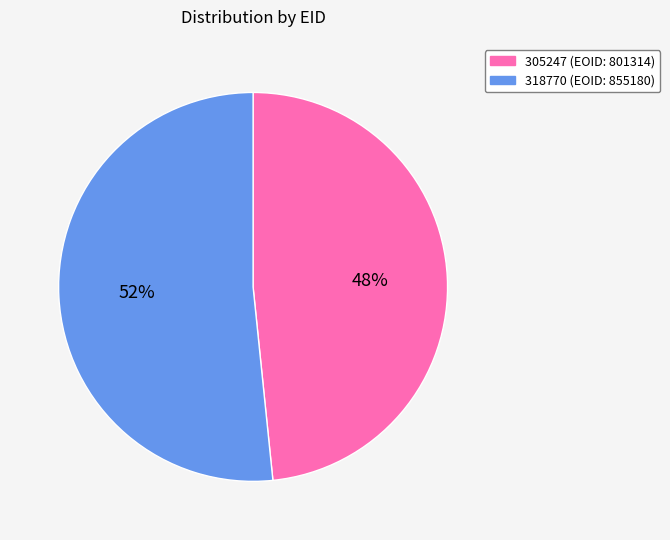

Do 305247 (EOID: 801314) and 318770 (EOID: 855180) together represent more than half of the pie?

Yes